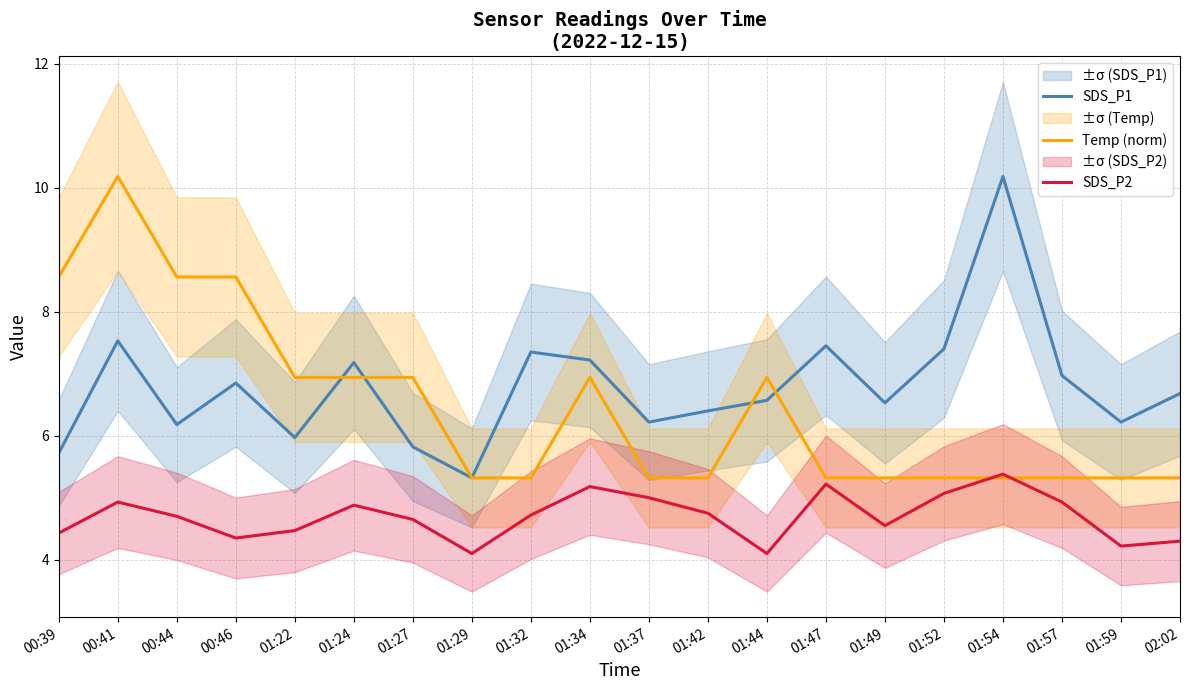

Count the number of data series in this chart.

3